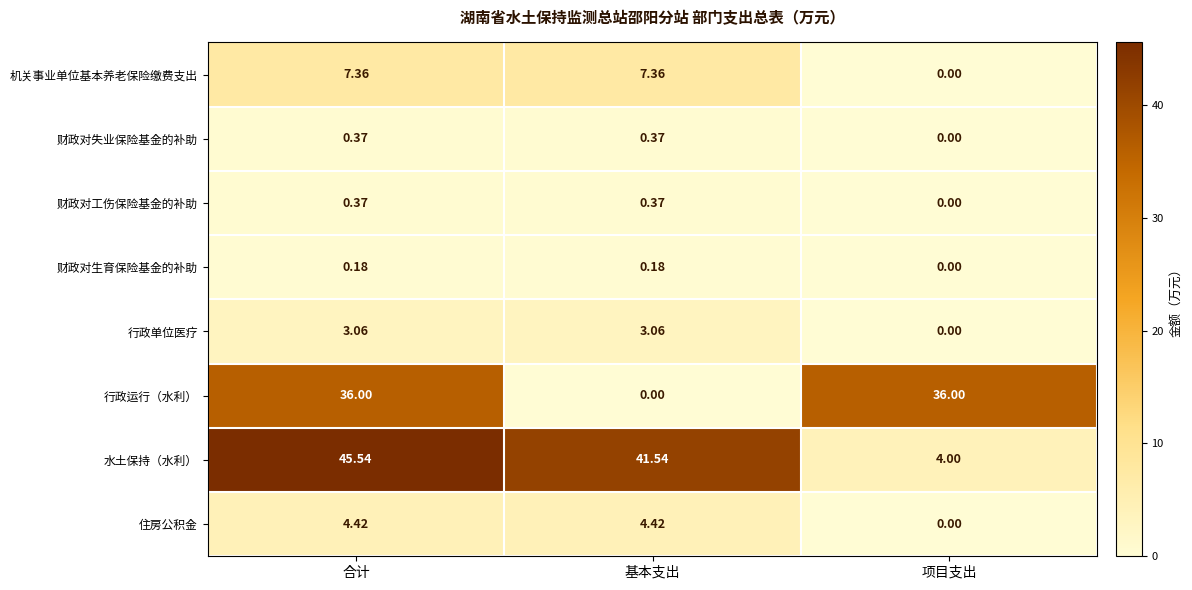

Which series has the widest spread of values?

水土保持（水利）